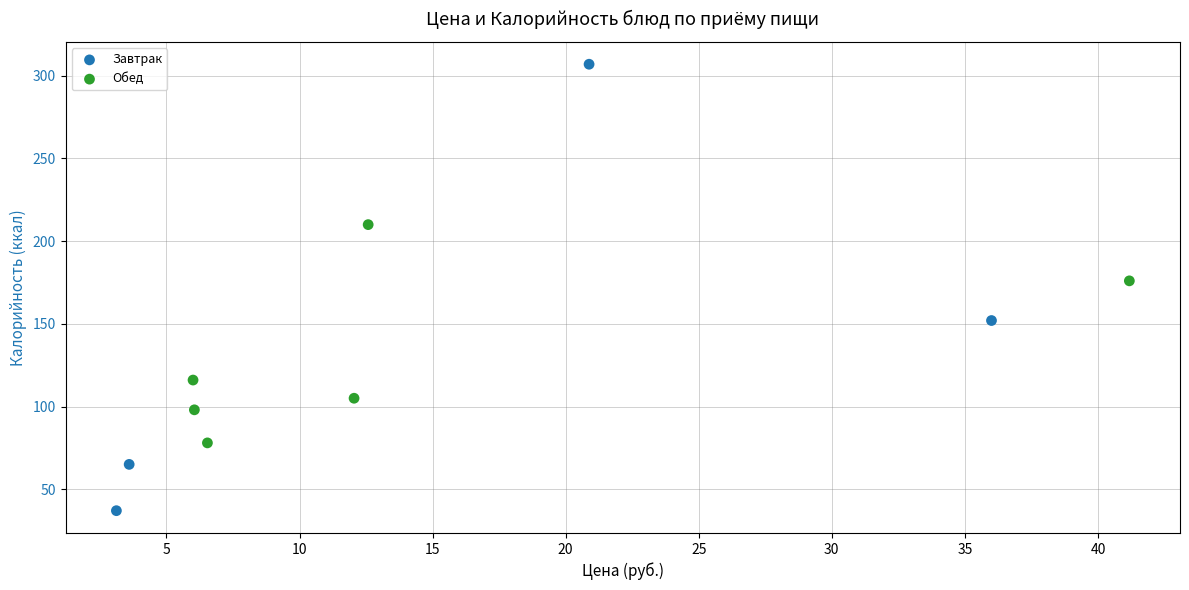

Which series reaches the minimum Y coordinate?

Завтрак